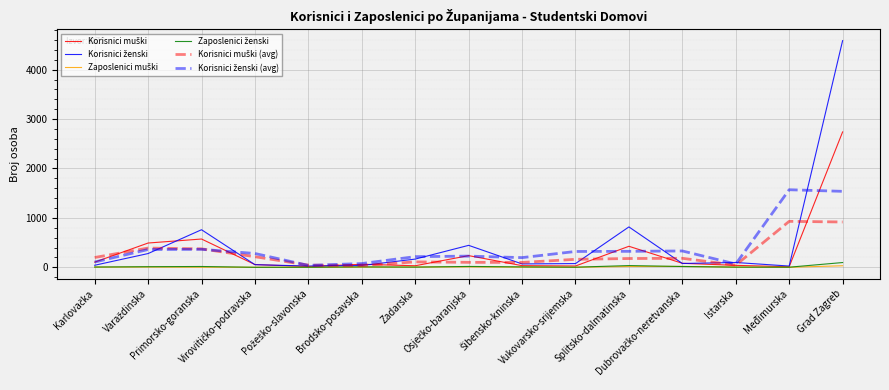

True or false: Zaposlenici muški has more than 0 points higher than both neighbors.

True